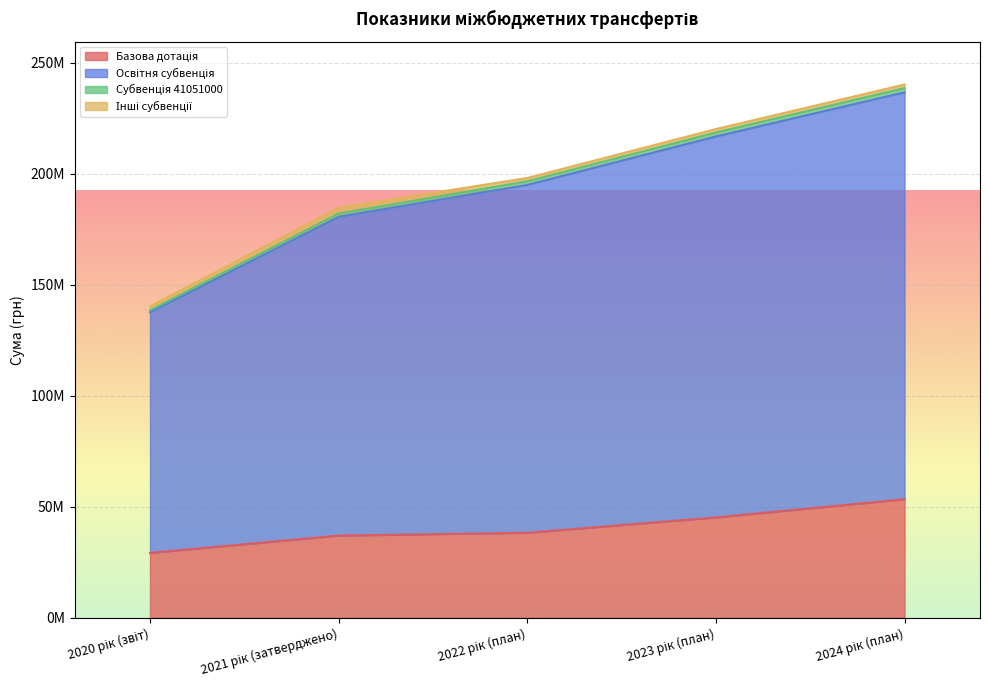

Where does the Субвенція 41051000 series first go above 198130613?

2023 рік (план)